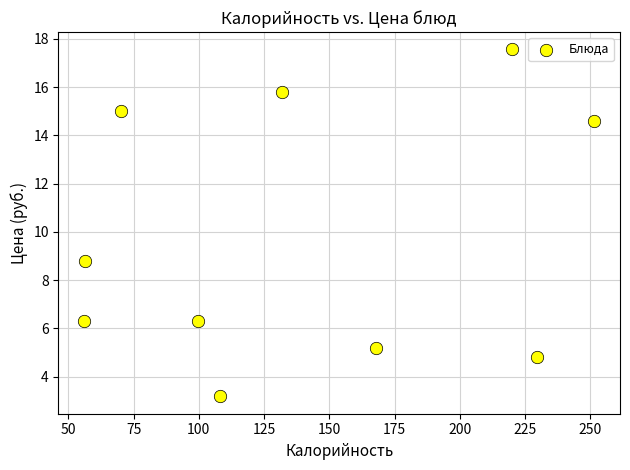

What is the average Y value?

9.8